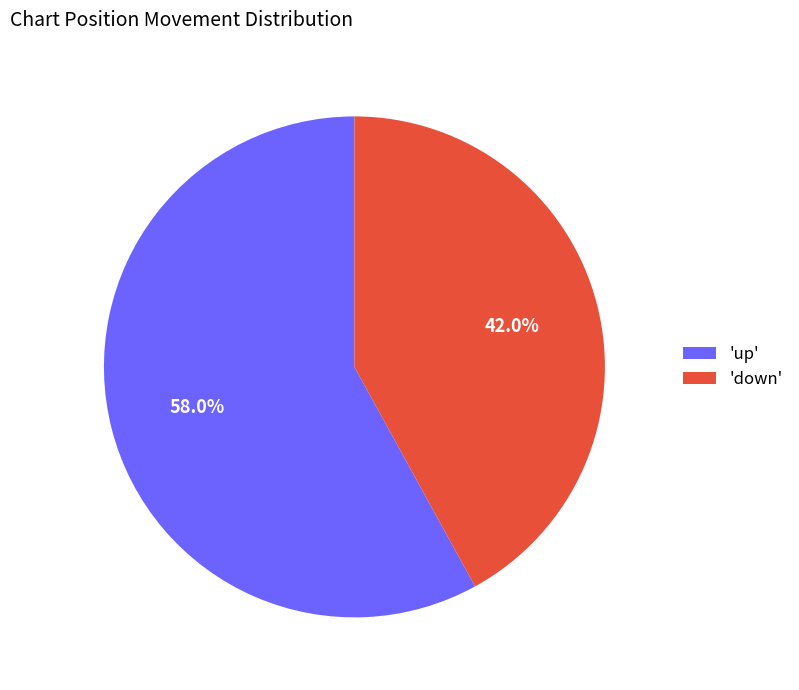

How many slices are in this pie chart?

2